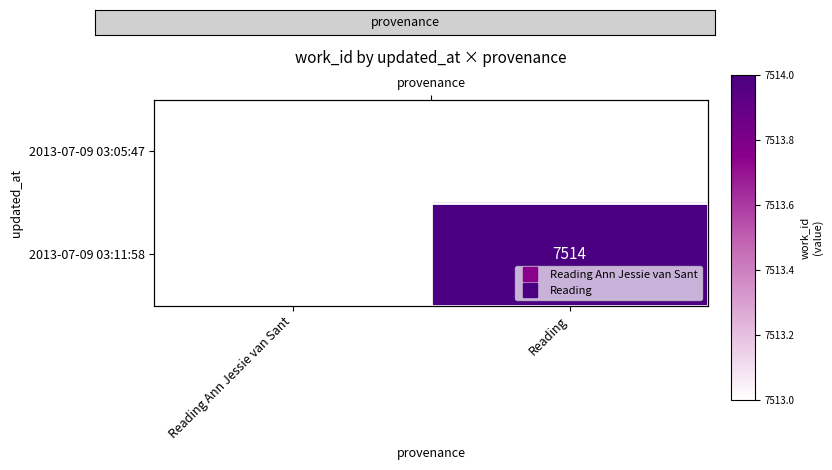

Read the 2013-07-09 03:11:58 value at Reading.

7514.0